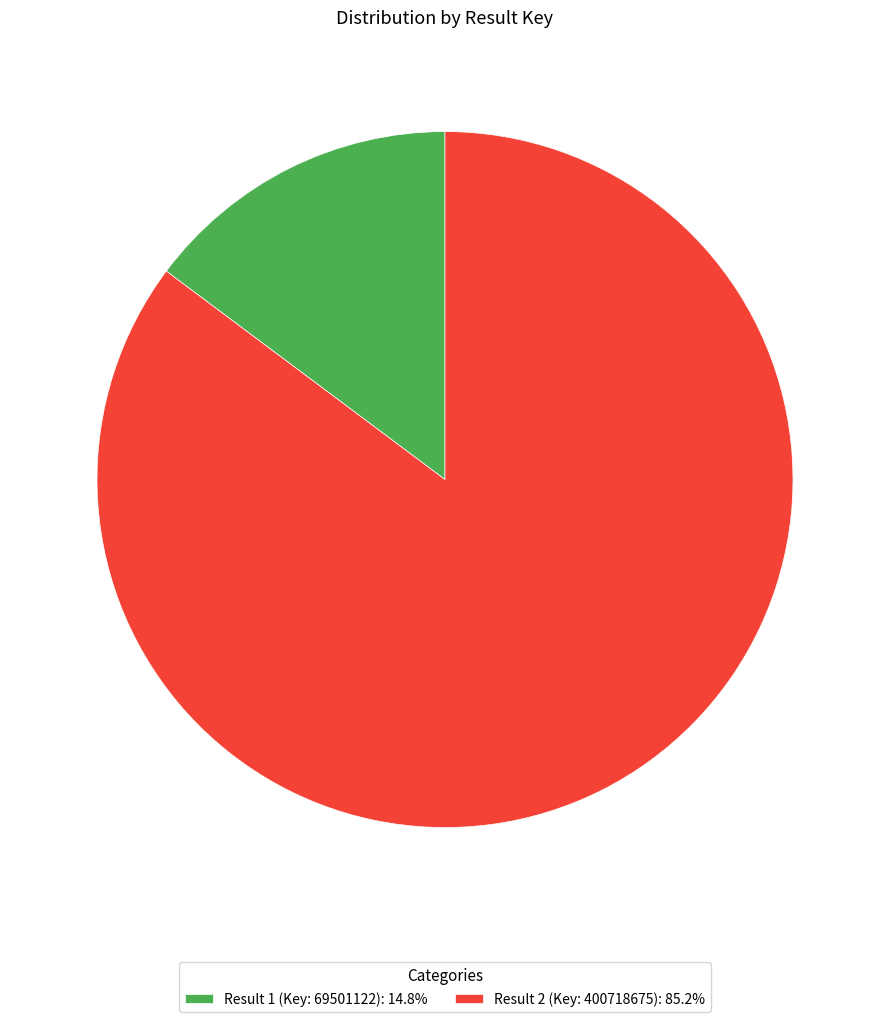

How many slices are in this pie chart?

2